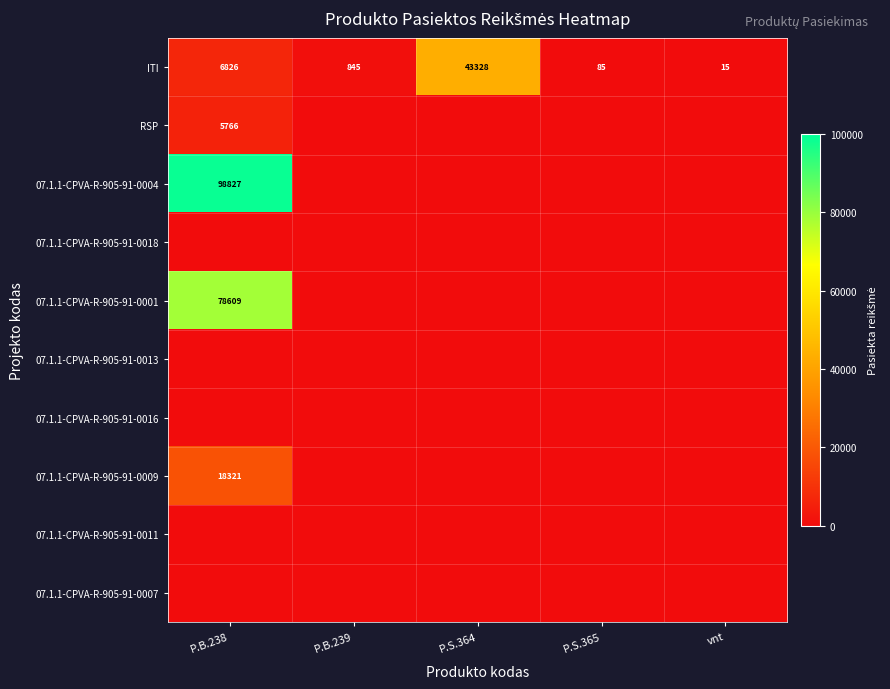

At which category is the sum across all series the highest?

P.B.238